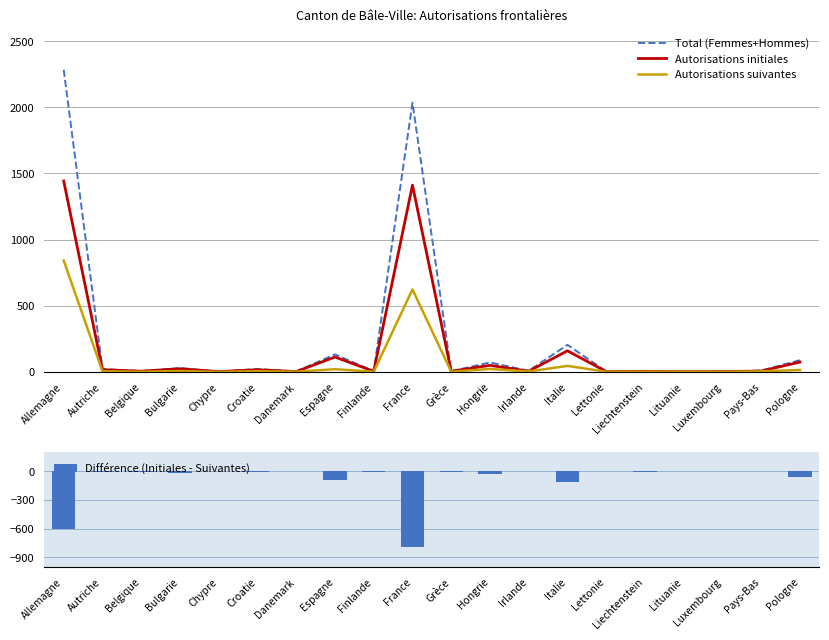

What position from the right is Danemark?

14